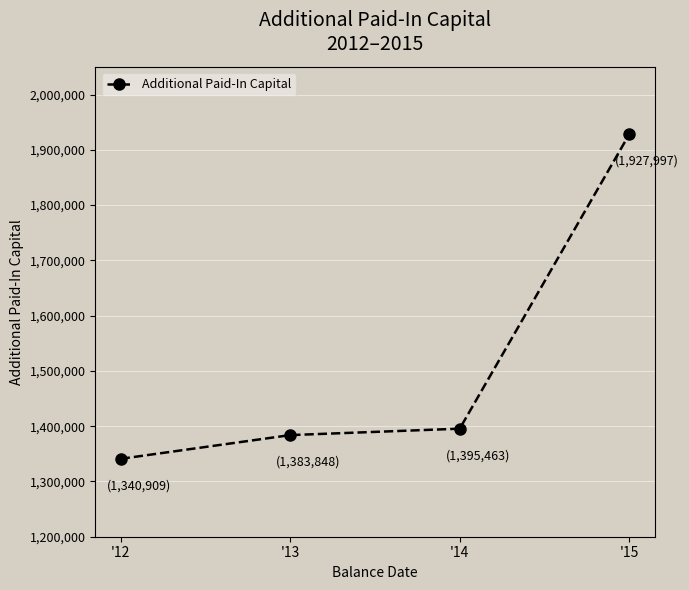

Reading left to right, extract all data points from this chart.

1340909	1383848	1395463	1927997